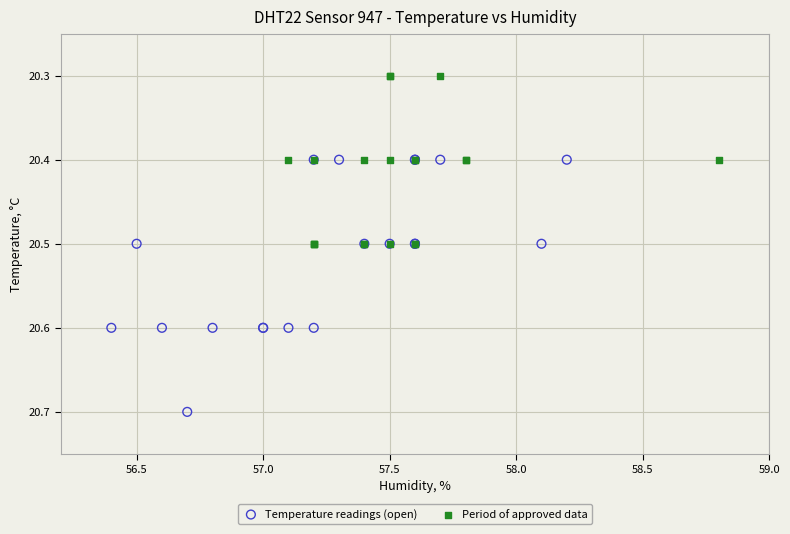

Which series has the widest spread of Y values?

Temperature readings (open)